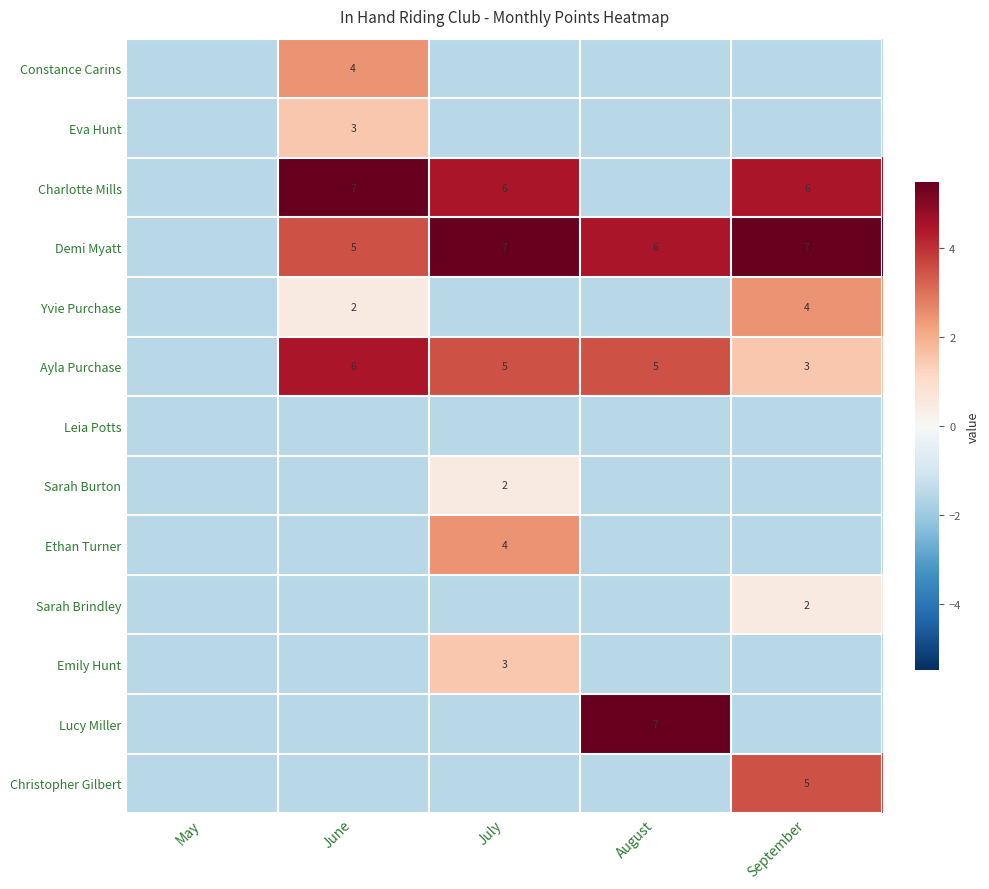

Which series has the largest total across all categories?

Demi Myatt